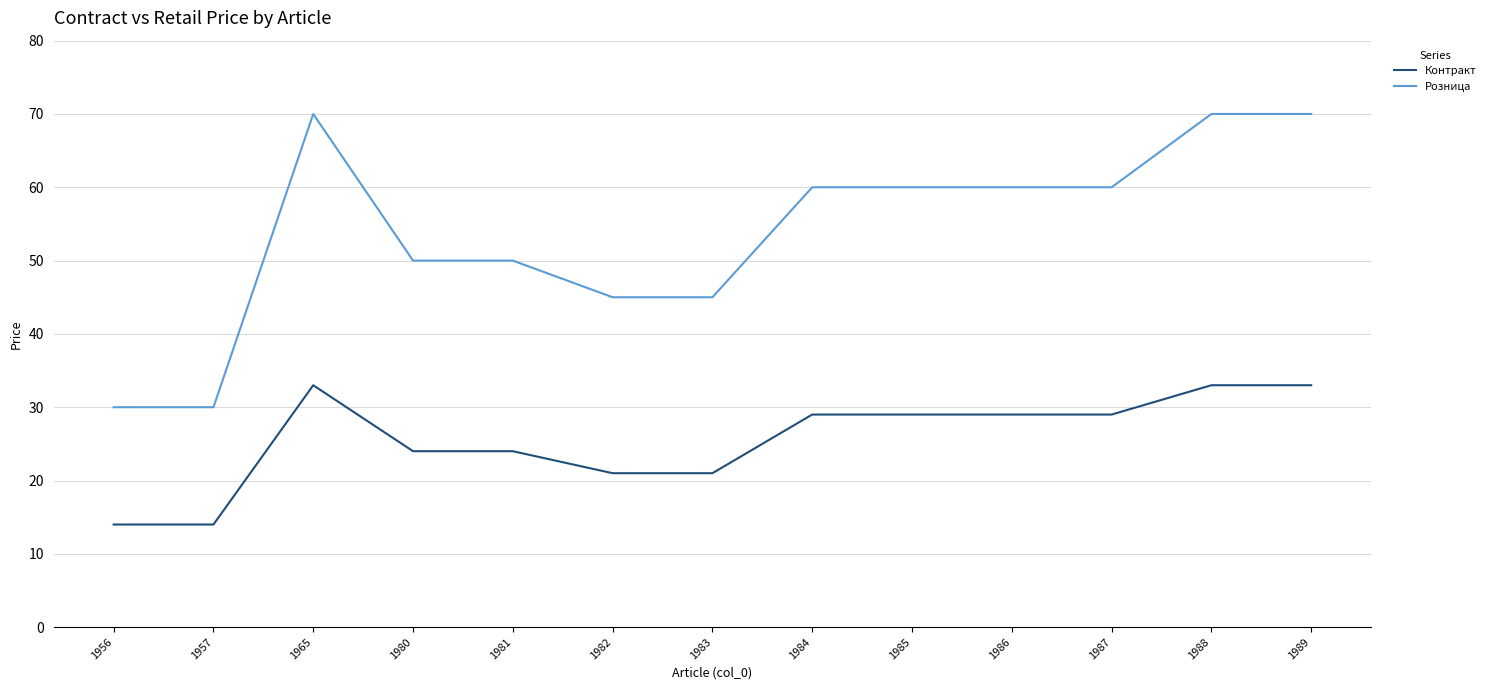

Reading left to right, extract all data points from this chart.

Контракт: 14	14	33	24	24	21	21	29	29	29	29	33	33
Розница: 30	30	70	50	50	45	45	60	60	60	60	70	70